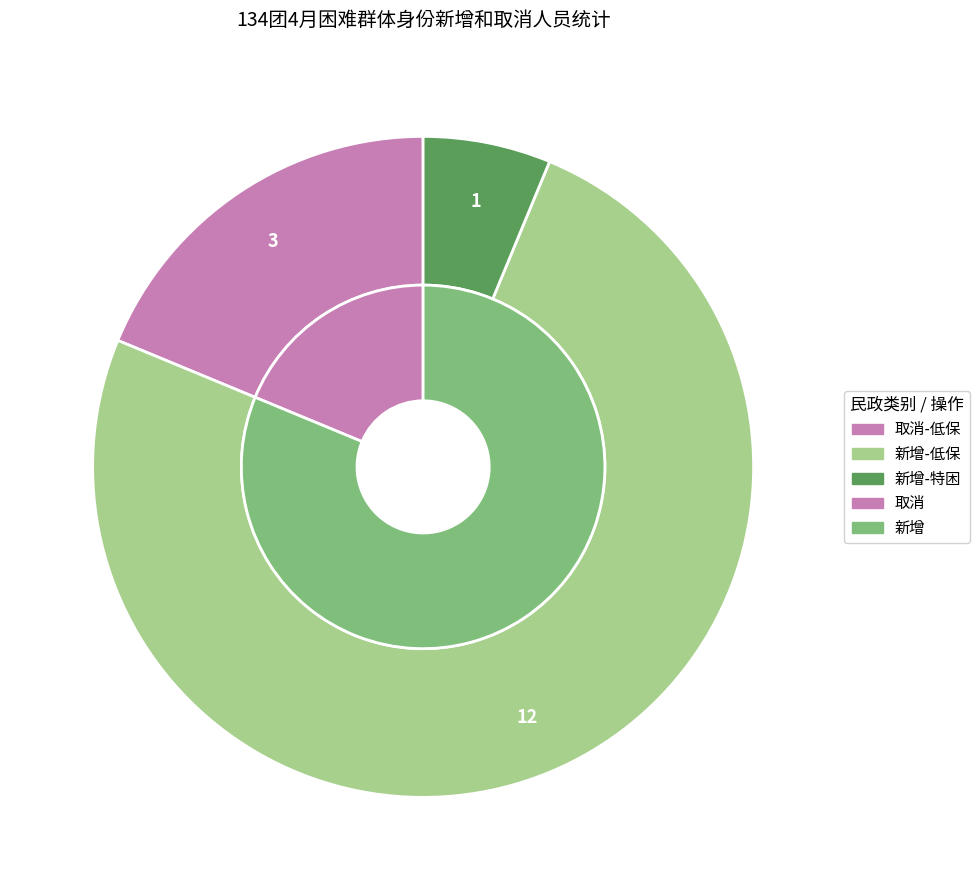

What percentage is NOT represented by 取消?

81.2%